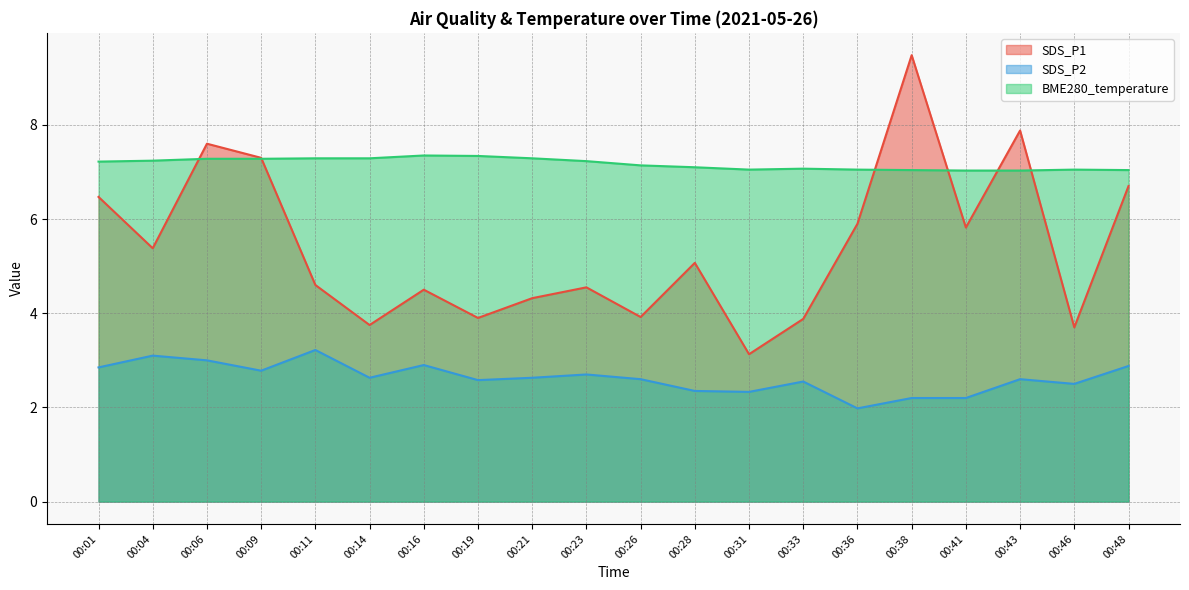

Does the chart display data point markers on the line(s)?

No